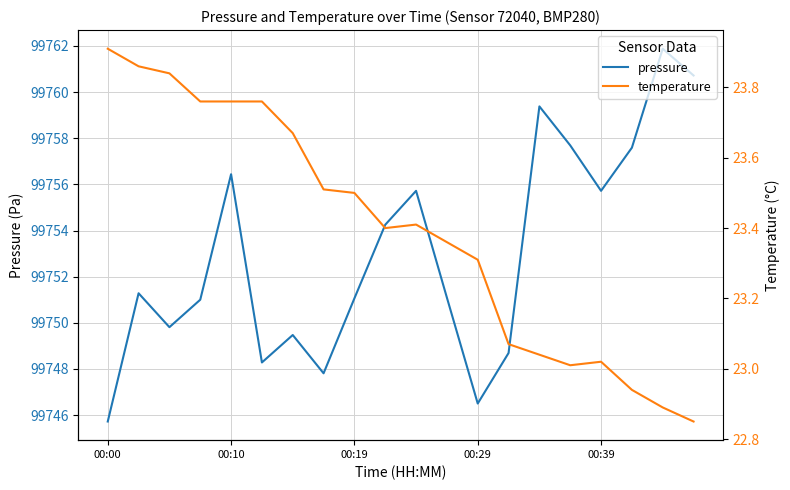

Is it true that temperature equals 22.9 at 18?

True